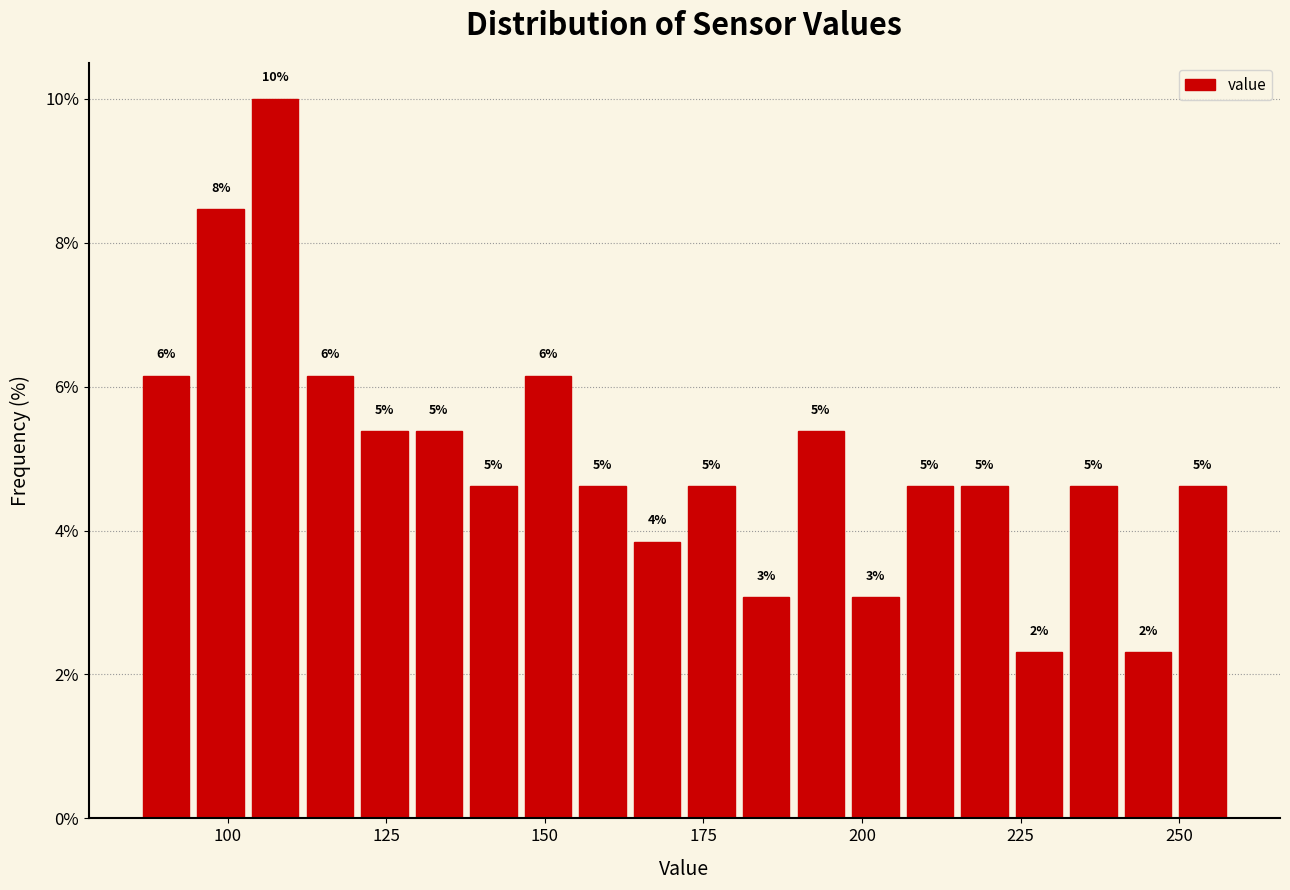

Read against the x-axis, roughly where is the centre of the tallest bar?

110